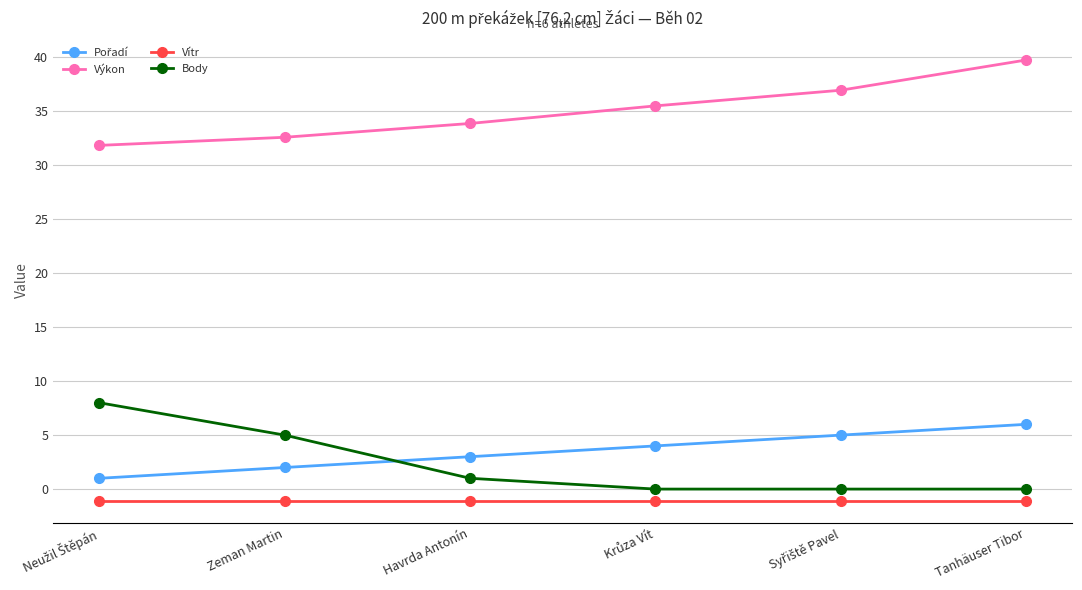

What position from the right is Tanhäuser Tibor?

1